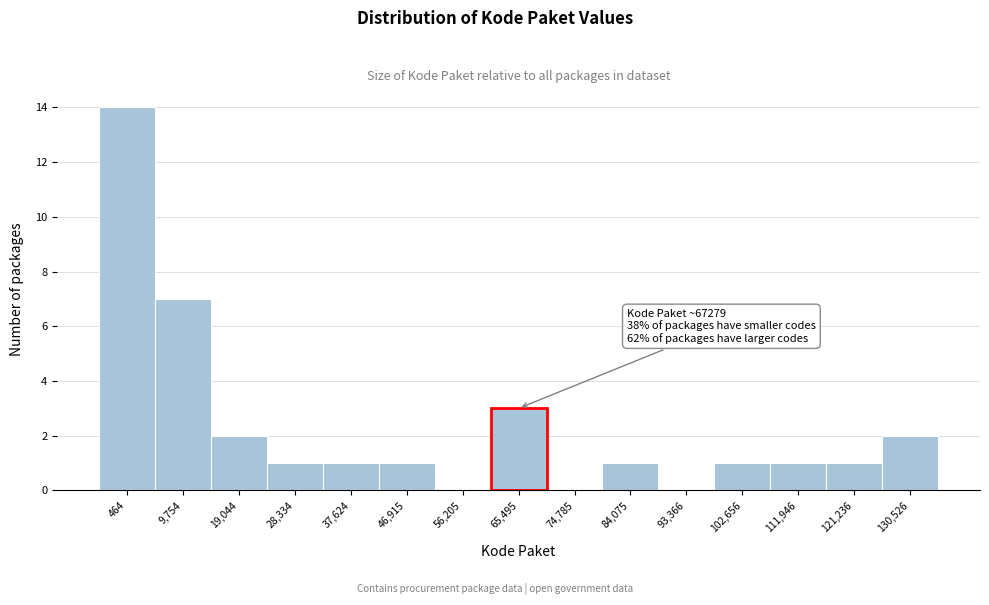

Reading left to right, transcribe all the data shown in this chart.

464=14	9,754=7	19,044=2	28,334=1	37,624=1	46,915=1	56,205=0	65,495=3	74,785=0	84,075=1	93,366=0	102,656=1	111,946=1	121,236=1	130,526=2